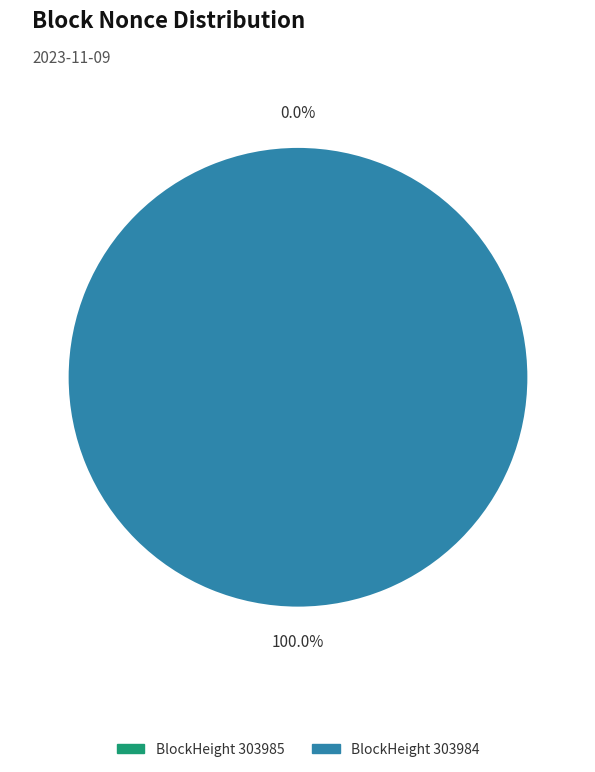

Does 303984 represent more than half of the total?

Yes